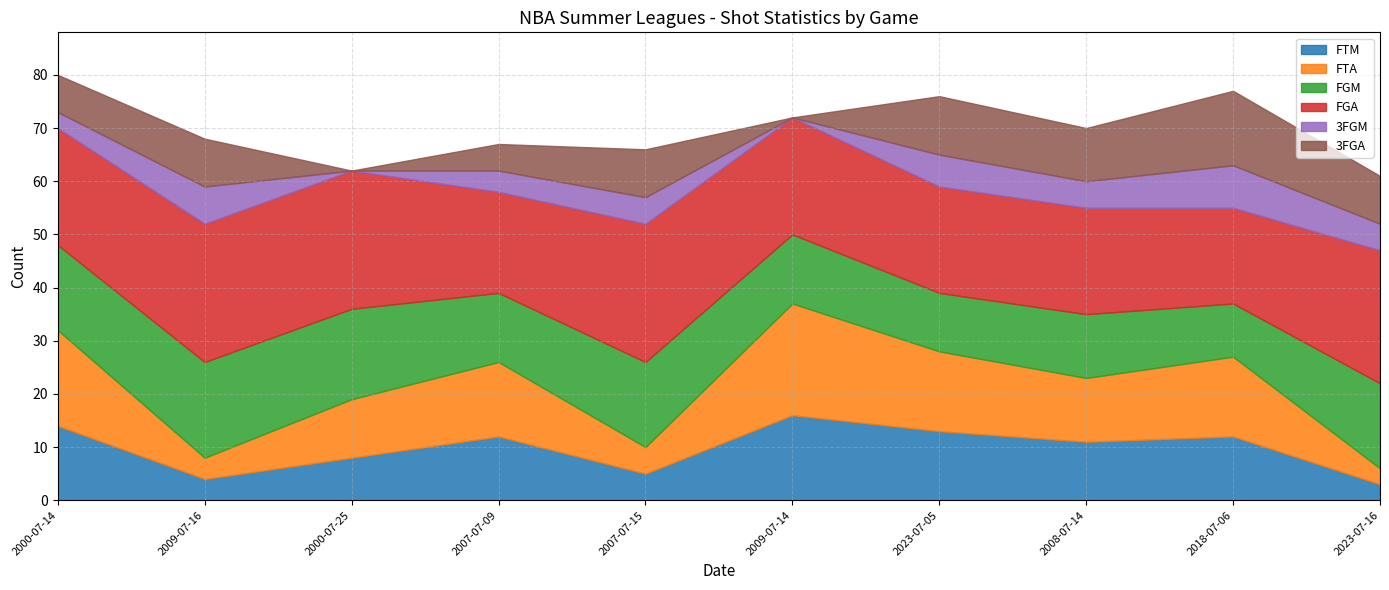

How many interior local valleys does the FTA series have?

3